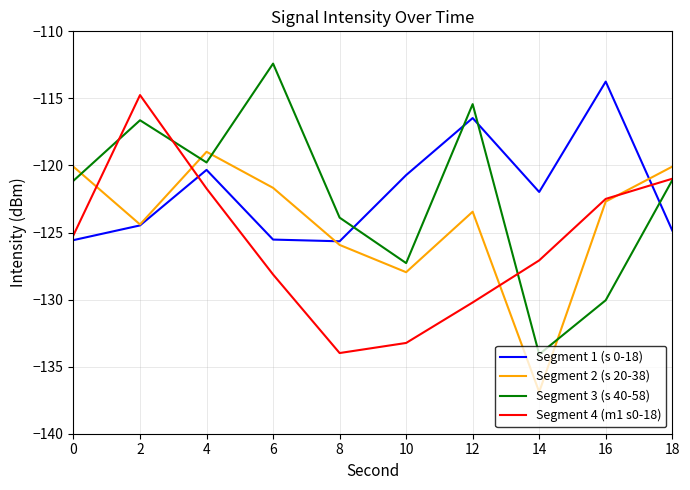

The value of Segment 1 (s 0-18) at 0 is -125.6. True or false?

True